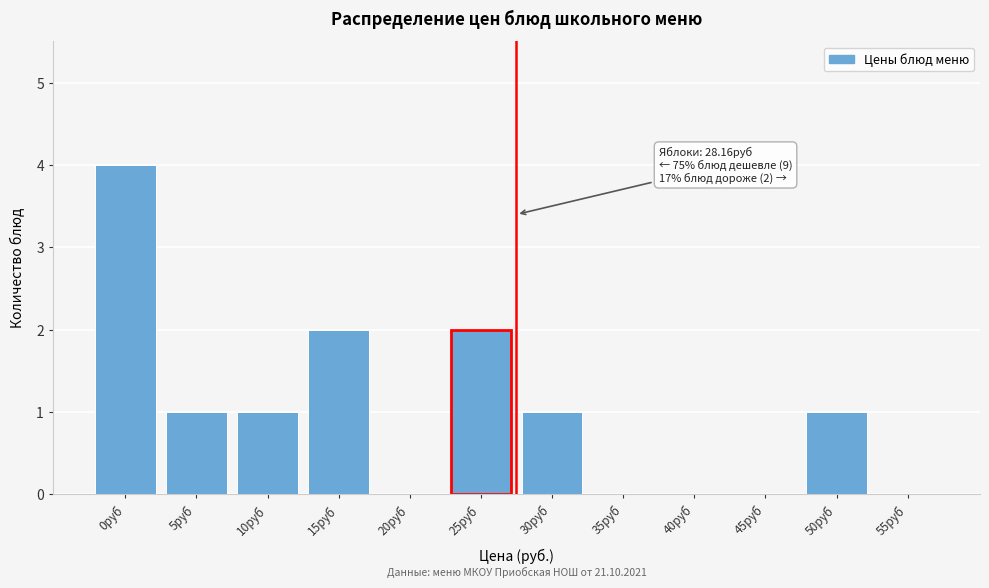

Reading right to left, extract all data points from this chart.

55руб=0	50руб=1	45руб=0	40руб=0	35руб=0	30руб=1	25руб=2	20руб=0	15руб=2	10руб=1	5руб=1	0руб=4